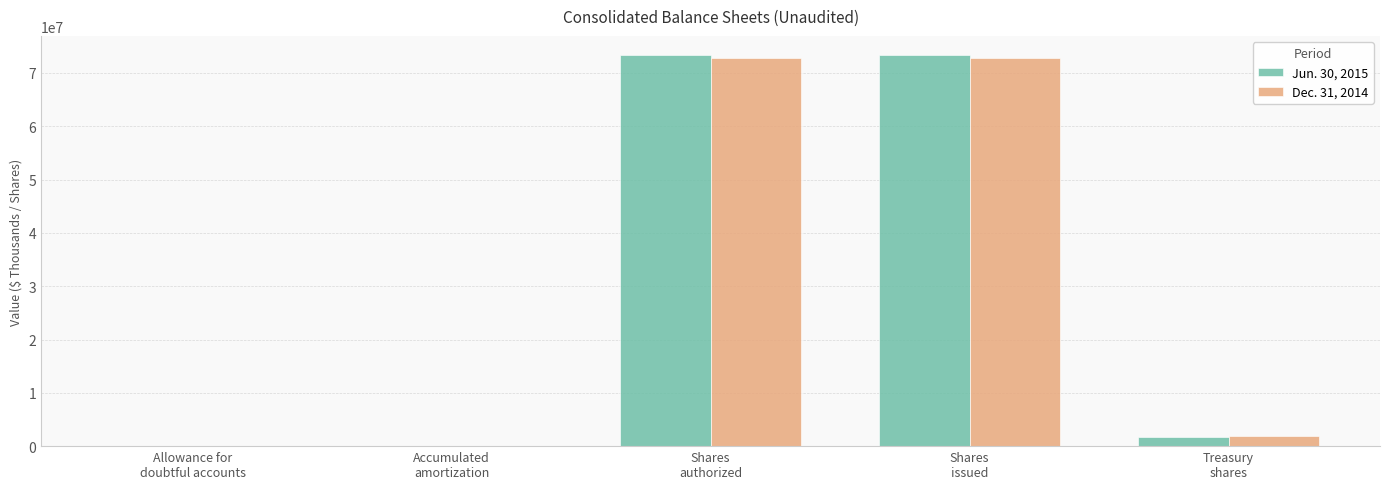

At which category is the sum across all series the highest?

Shares
authorized